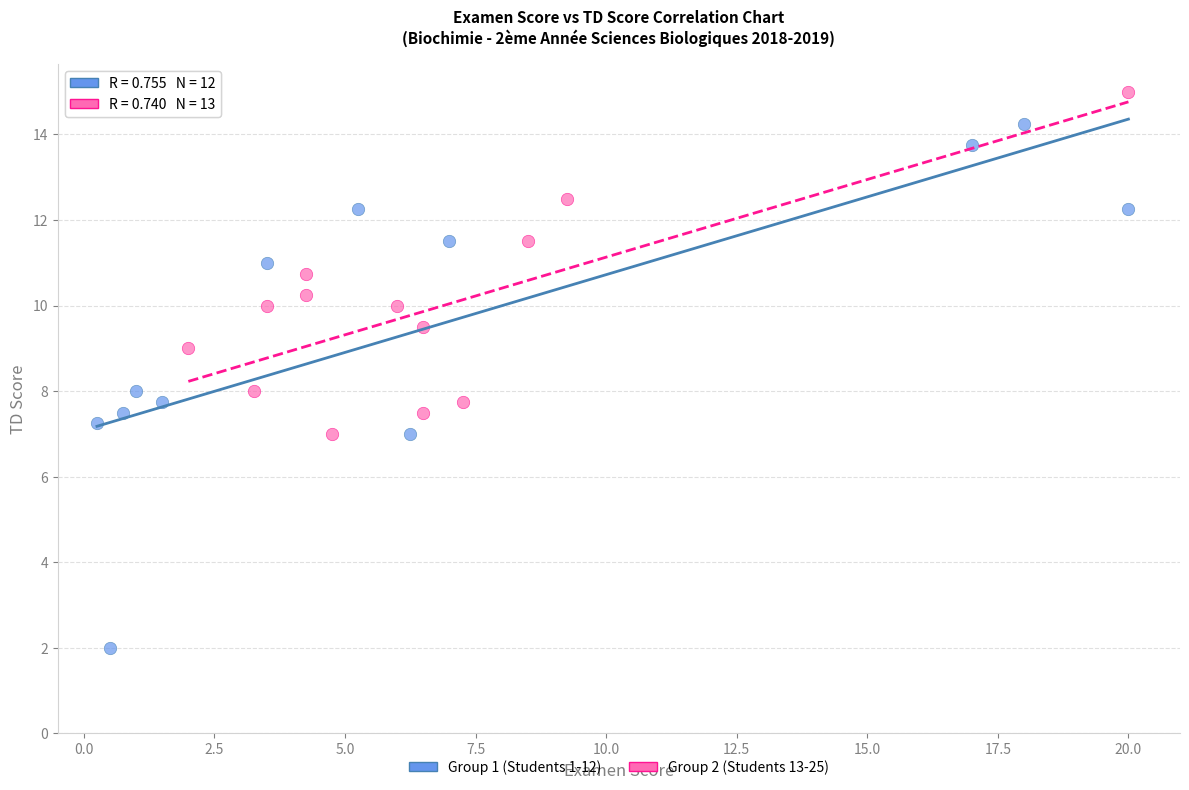

Which series has the widest spread of Y values?

Group 1 (Students 1-12)